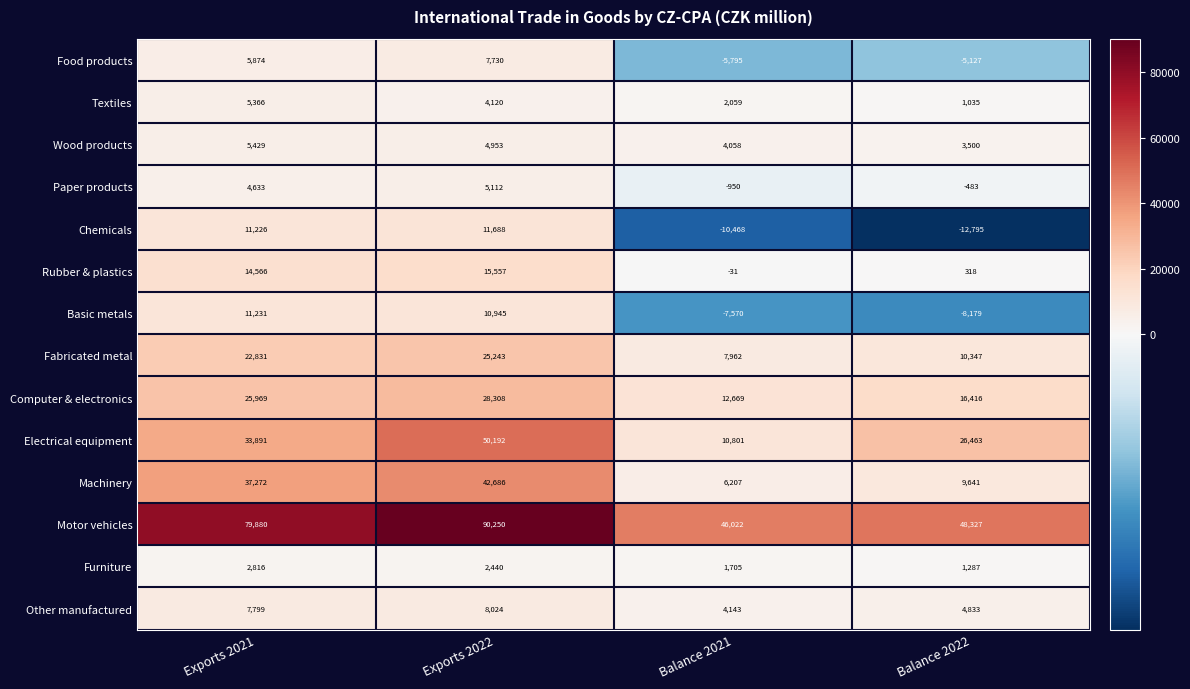

List the series in order of their peak value, lowest first.

Furniture, Paper products, Textiles, Wood products, Food products, Other manufactured, Basic metals, Chemicals, Rubber & plastics, Fabricated metal, Computer & electronics, Machinery, Electrical equipment, Motor vehicles